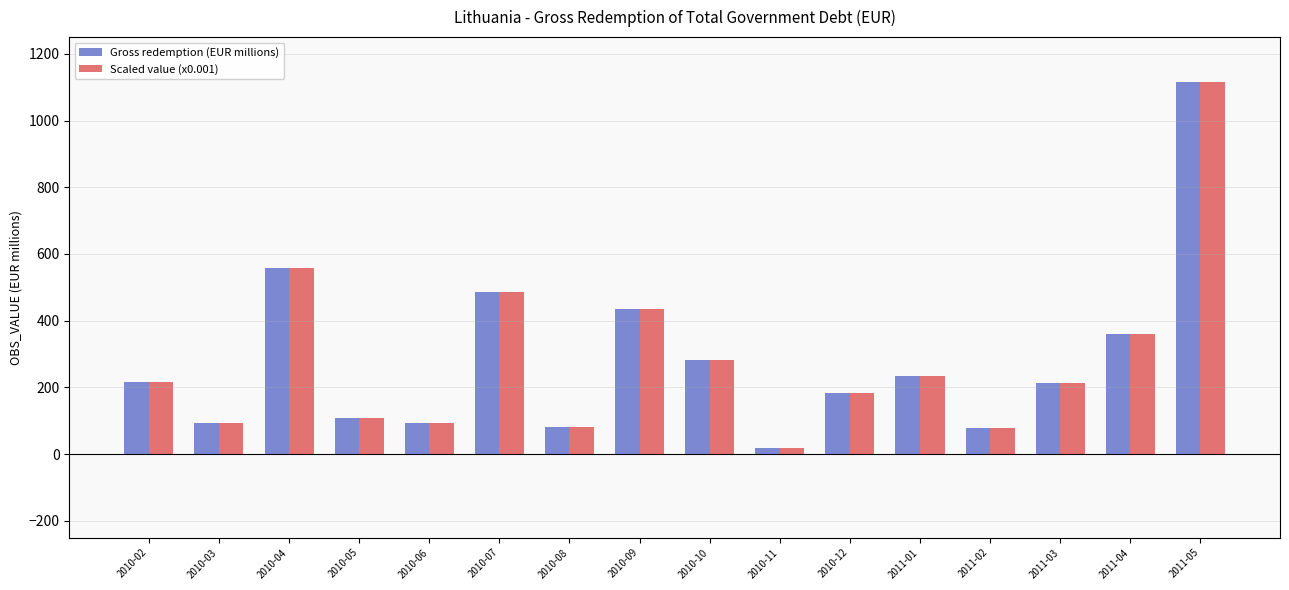

What is the smallest value displayed?

17.3